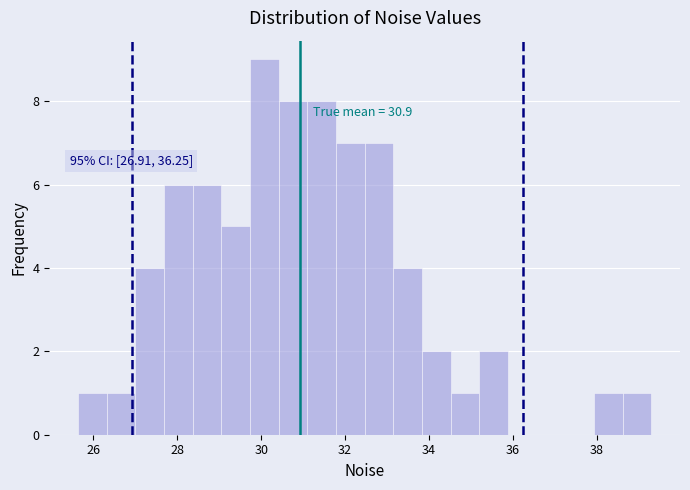

Around what value on the x-axis is the tallest bar? Give the approximate position of its centre, as read against the axis.

30.0